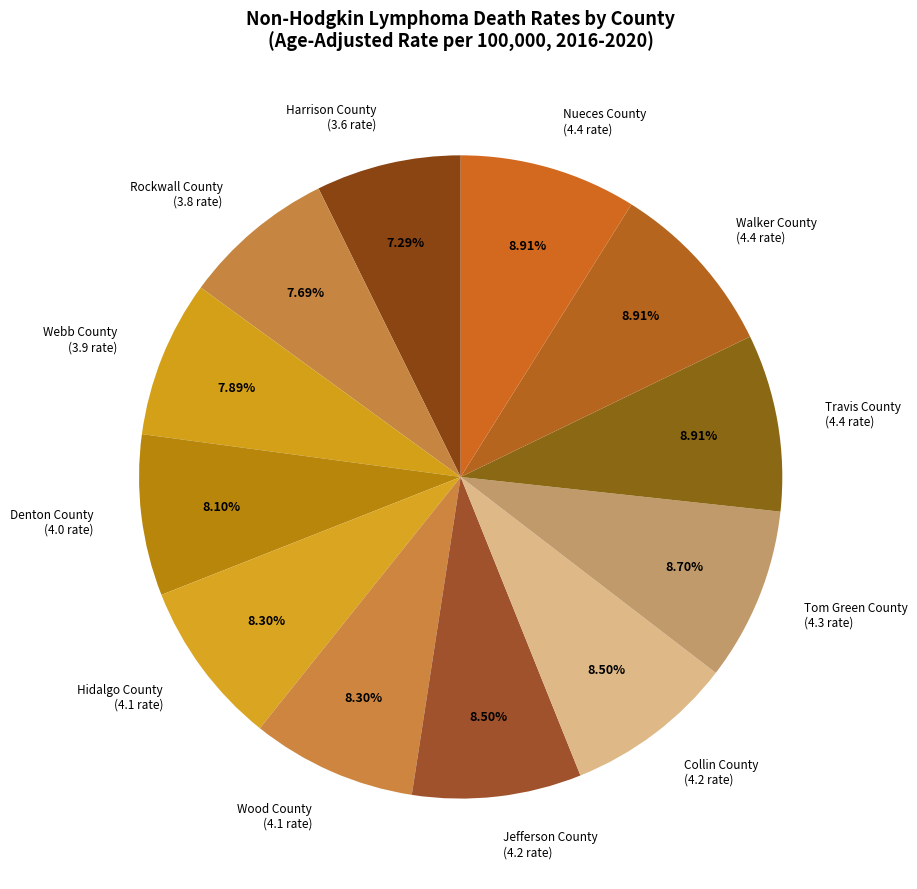

Is there a majority slice in this chart?

No